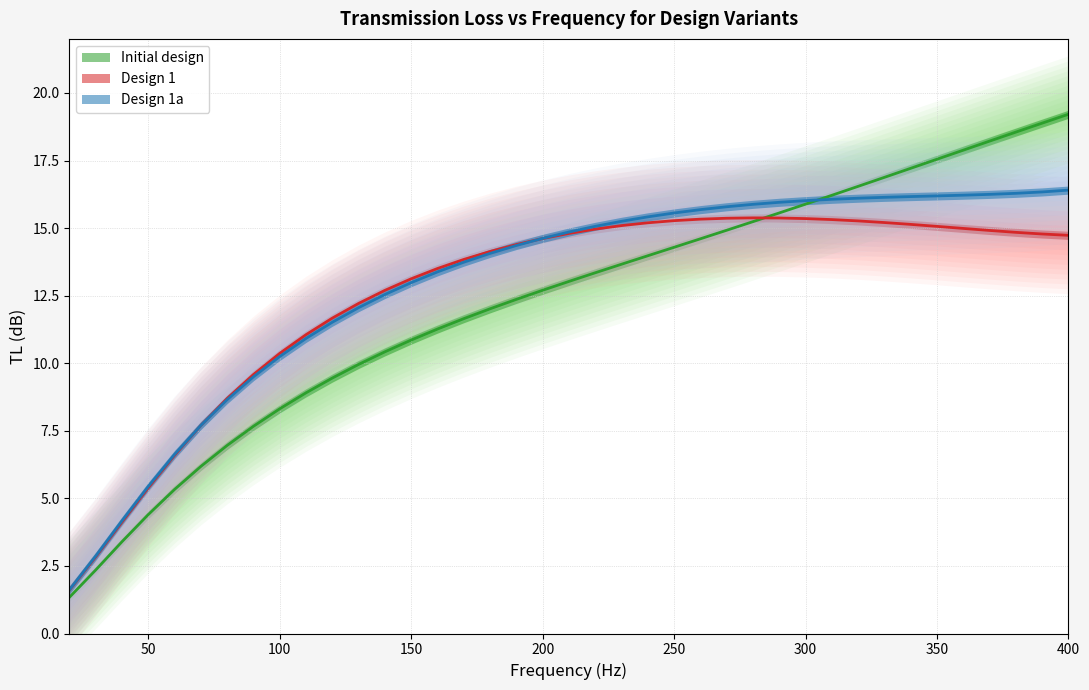

What is the sum of the Design 1 values at 50 and 310?

20.7